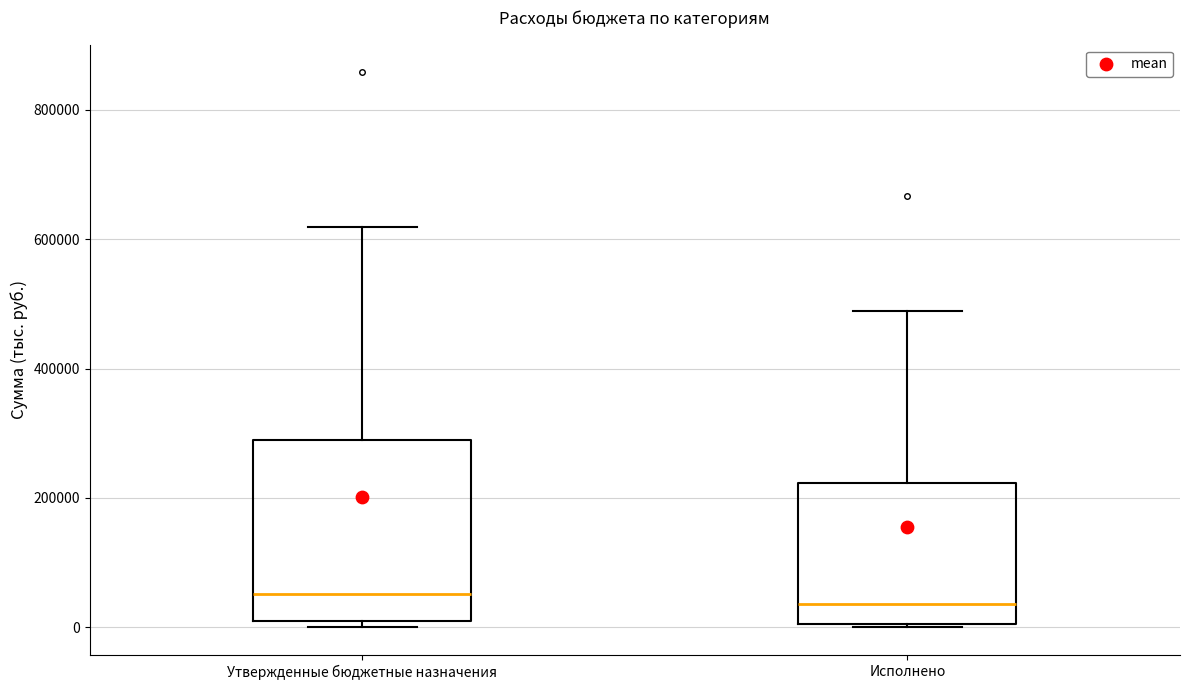

Reading left to right, read every box against the y-axis: the position of its median line, the range the box covers, and the ends of its whiskers. The values are not printed on the chart, so give them approximately, as read against the axis.

Утвержденные бюджетные назначения: median 60000, box 20000 to 300000, whiskers 0 to 620000
Исполнено: median 40000, box 0 to 220000, whiskers 0 to 480000